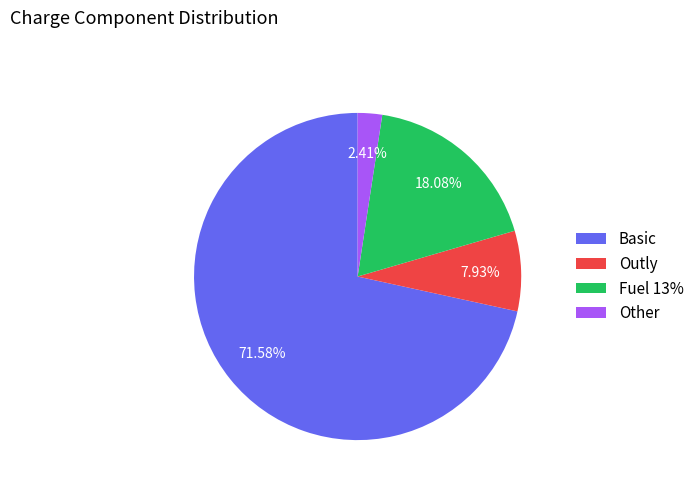

Is Fuel 13% the majority of the pie?

No